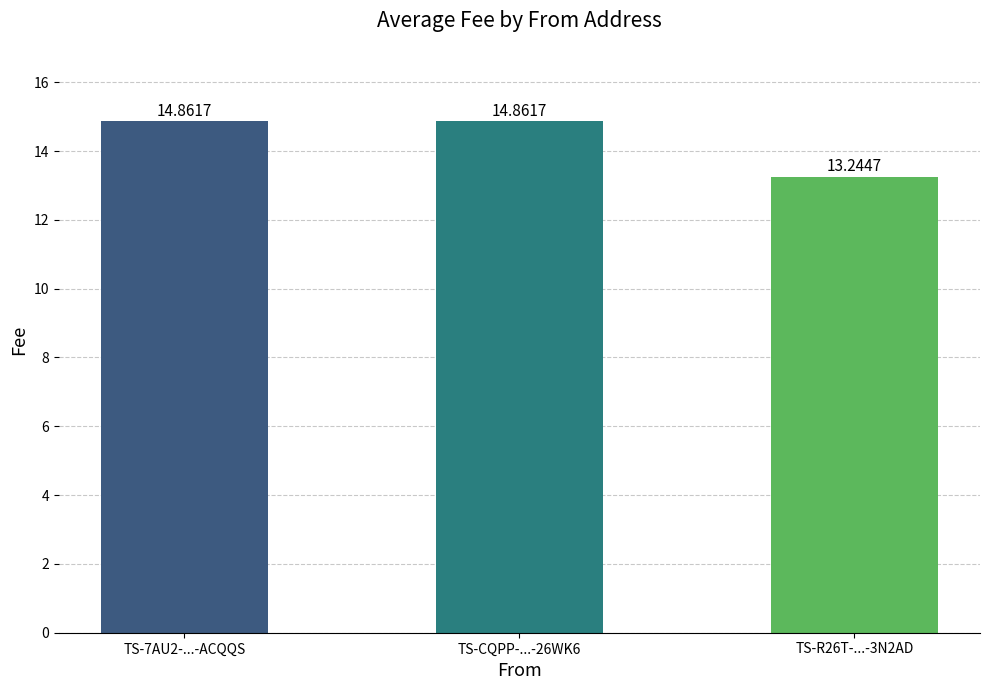

What is the value of the 3rd bar from the left?

13.2